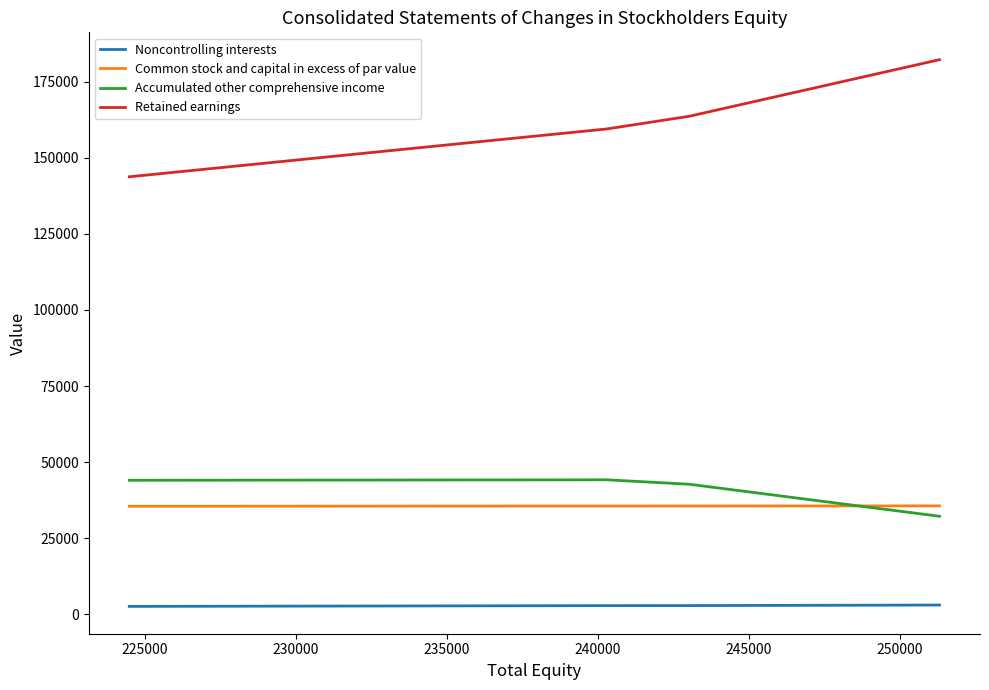

Which series has the widest spread of values?

Retained earnings